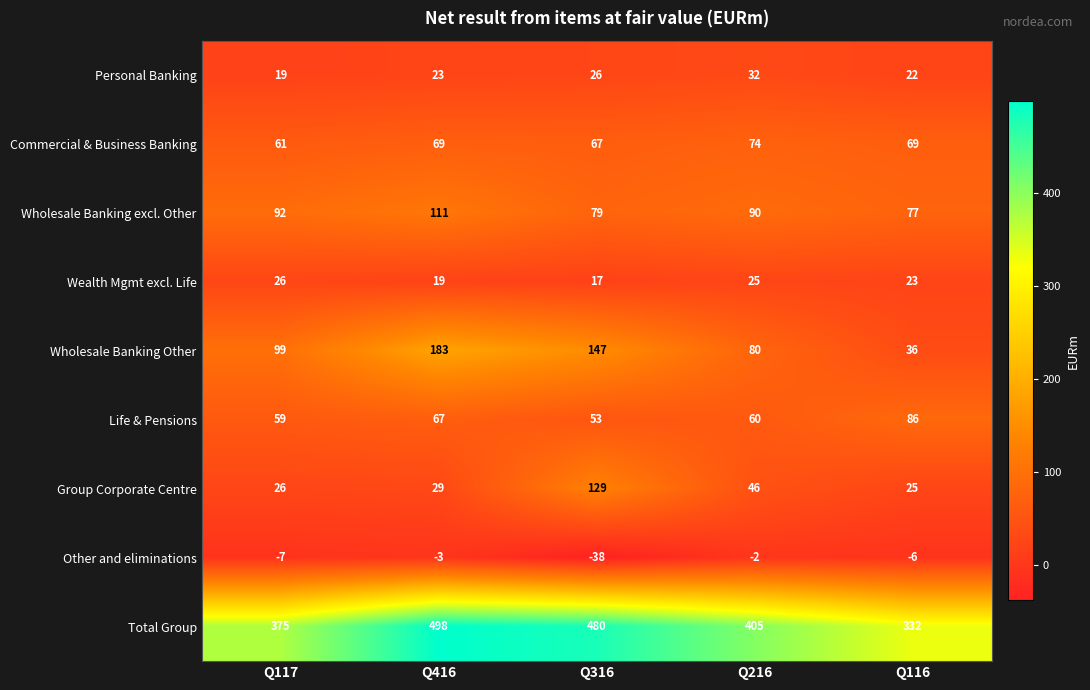

Where is Wholesale Banking excl. Other nearest to the value 94?

Q117